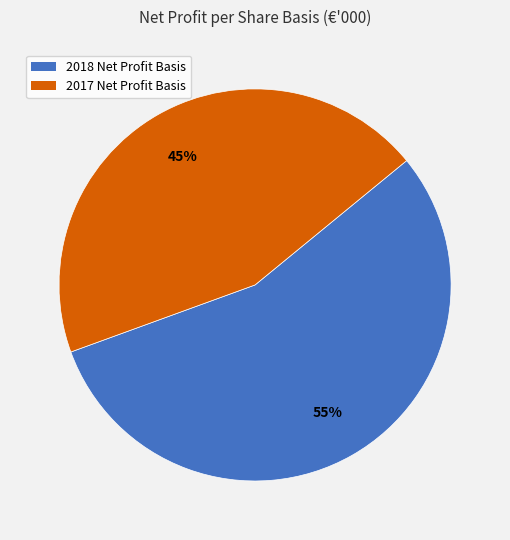

True or false: 2018 Net Profit Basis accounts for 55% of the total.

True